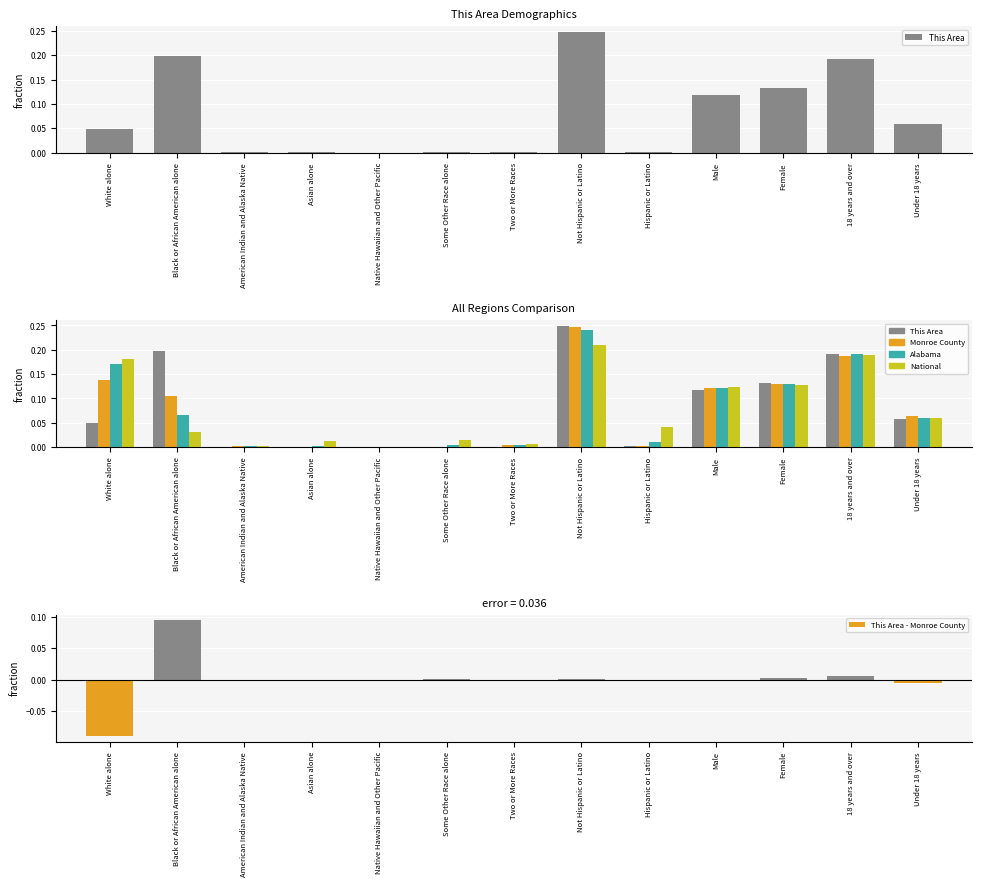

Is it true that This Area equals 0.0 at American Indian and Alaska Native?

True